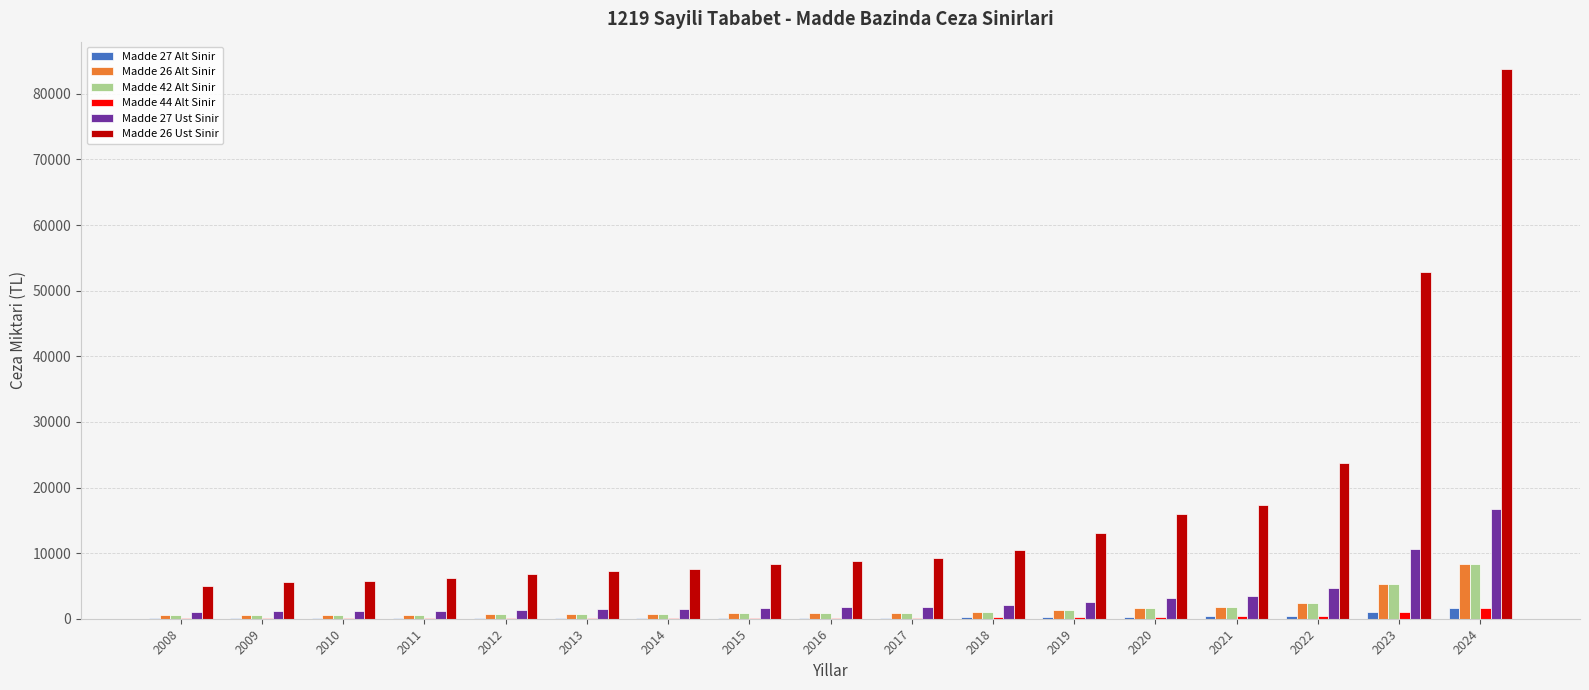

True or false: Madde 26 Alt Sinir has a value of 919.1 at 2017.

True